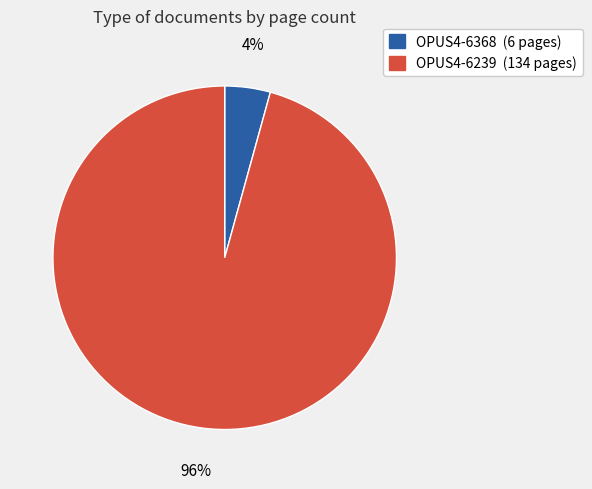

How many segments does this pie chart have?

2